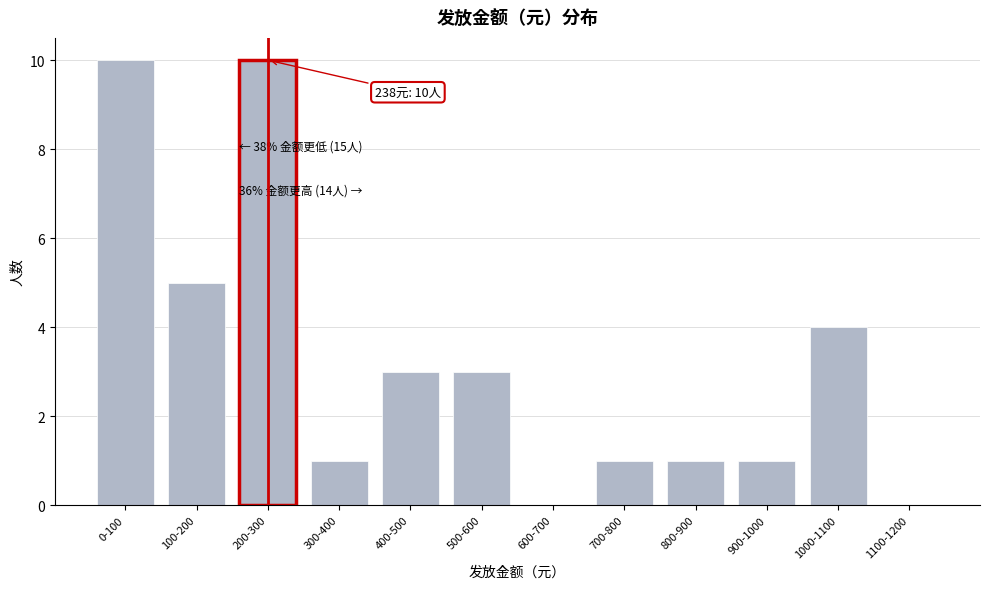

Reading right to left, what are all the values shown in this chart?

1100-1200=0	1000-1100=4	900-1000=1	800-900=1	700-800=1	600-700=0	500-600=3	400-500=3	300-400=1	200-300=10	100-200=5	0-100=10